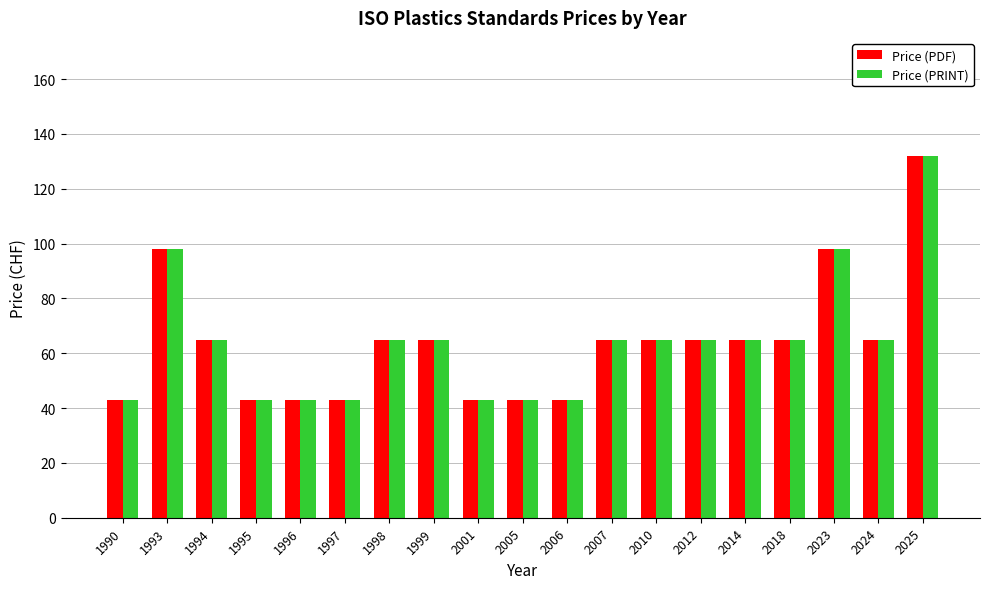

How many distinct data groups are displayed?

2